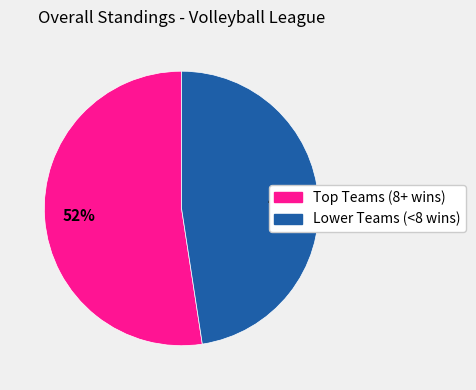

To the nearest percent, what is the average slice percentage?

50%